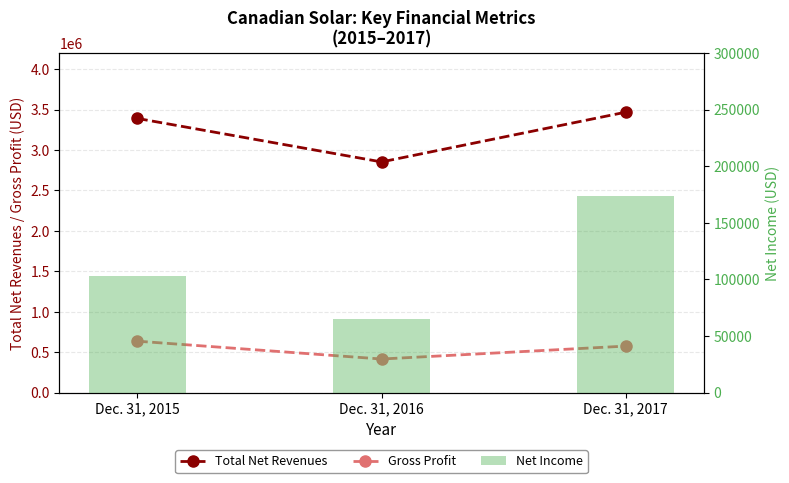

What are all the series names shown in the legend?

Total Net Revenues, Gross Profit, Net Income